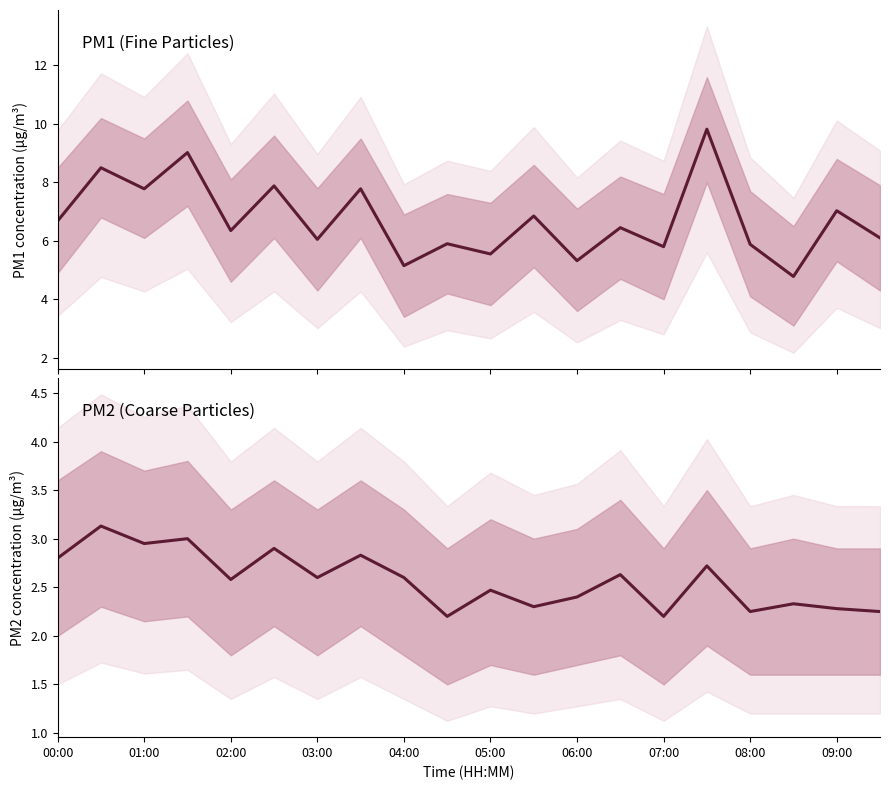

Rank the series by their maximum value, from highest to lowest.

P1, P2